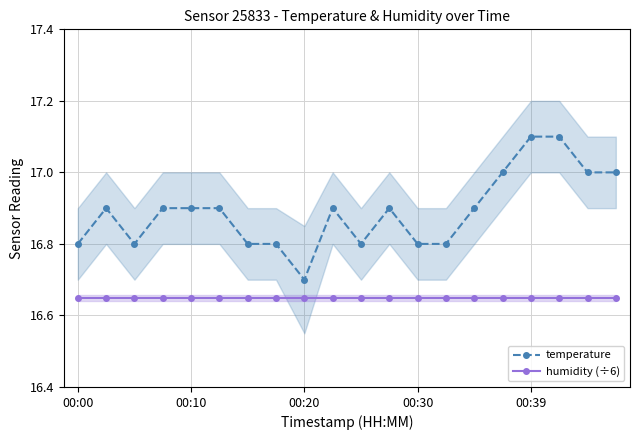

True or false: temperature and humidity (÷6) cross at least once.

False